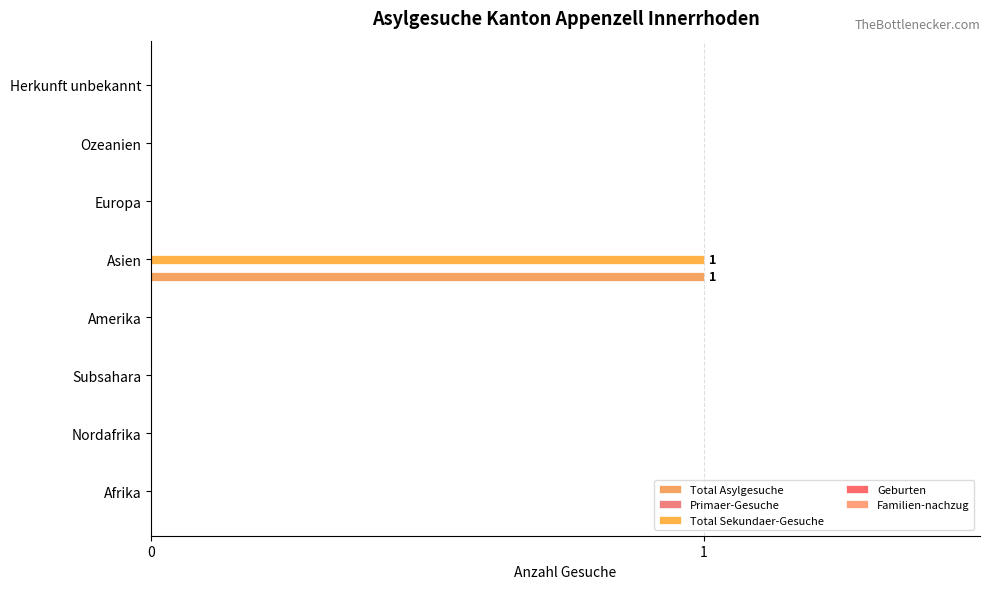

What is the sum of all Total Asylgesuche values?

1